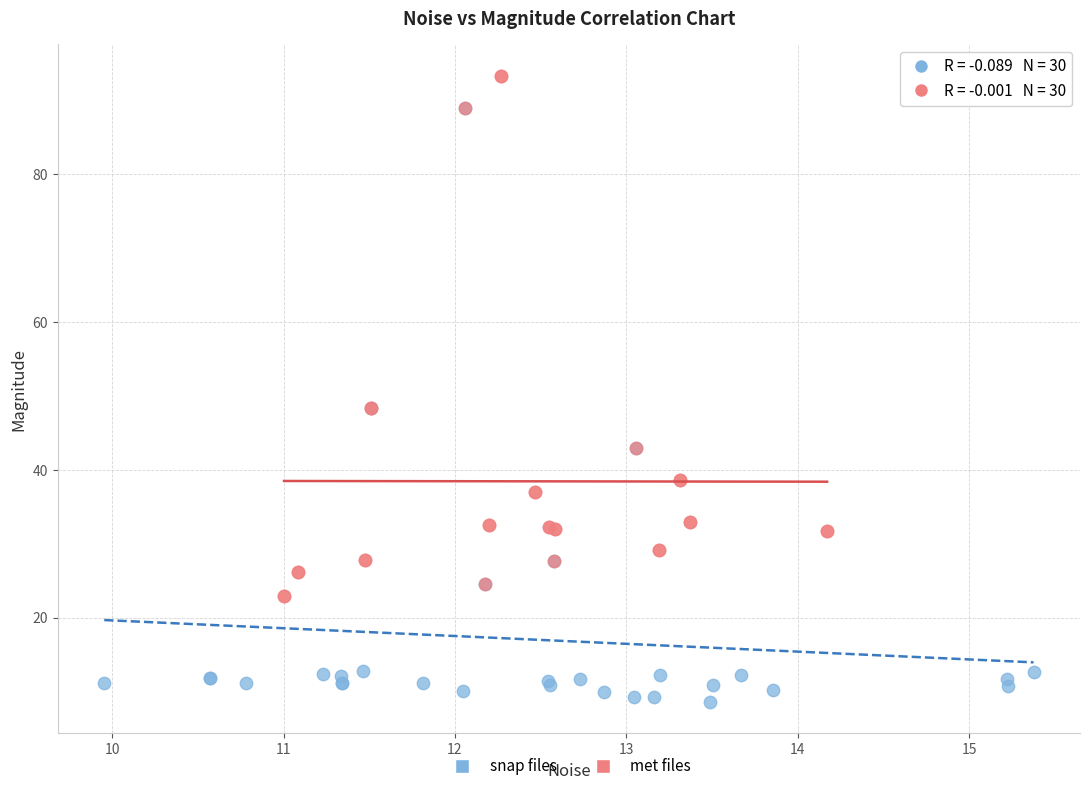

Which series reaches the minimum Y coordinate?

snap files